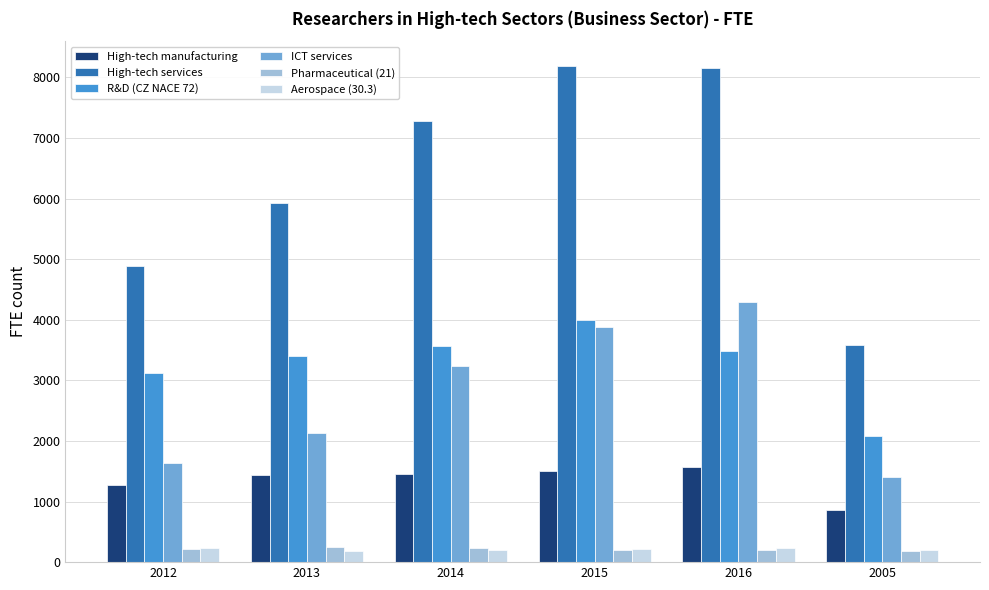

The value of R&D (CZ NACE 72) at 2012 is 3129.8. True or false?

True